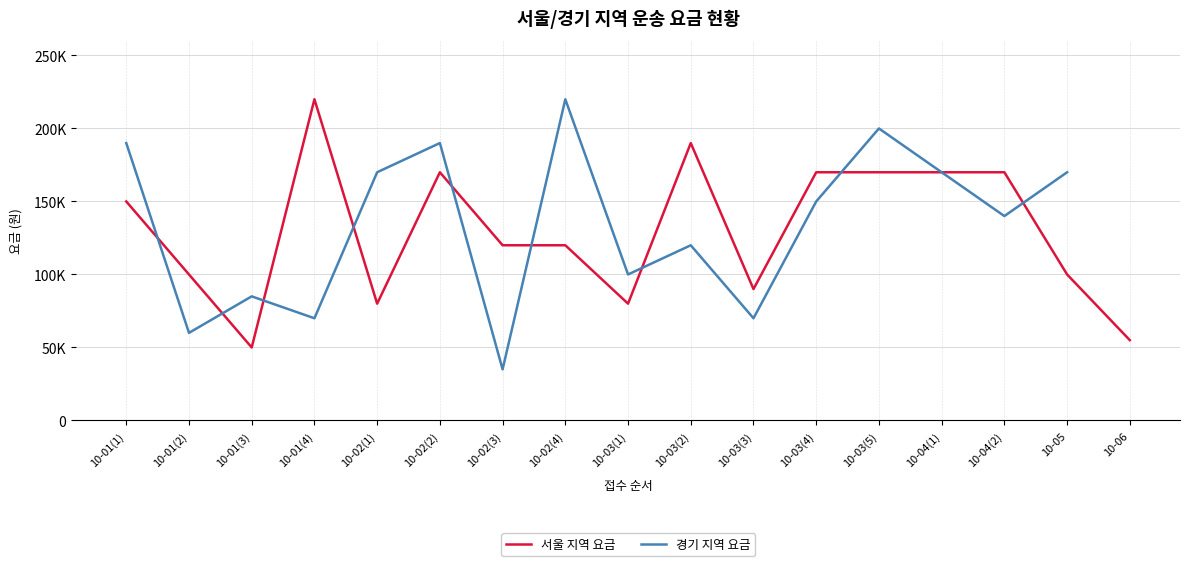

How many points are lower than both their immediate neighbors (excluding endpoints)?

4